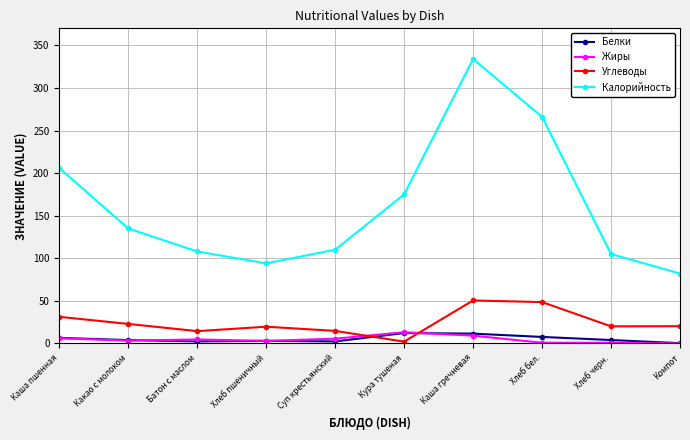

How many categories are shown in the chart?

10